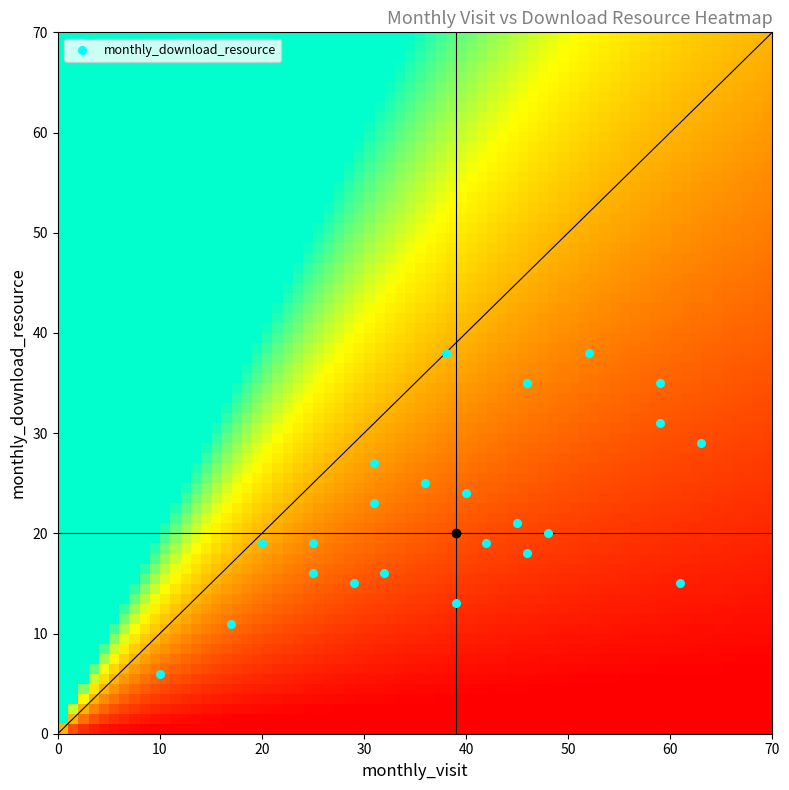

What is the range of Y values (max minus min)?

32